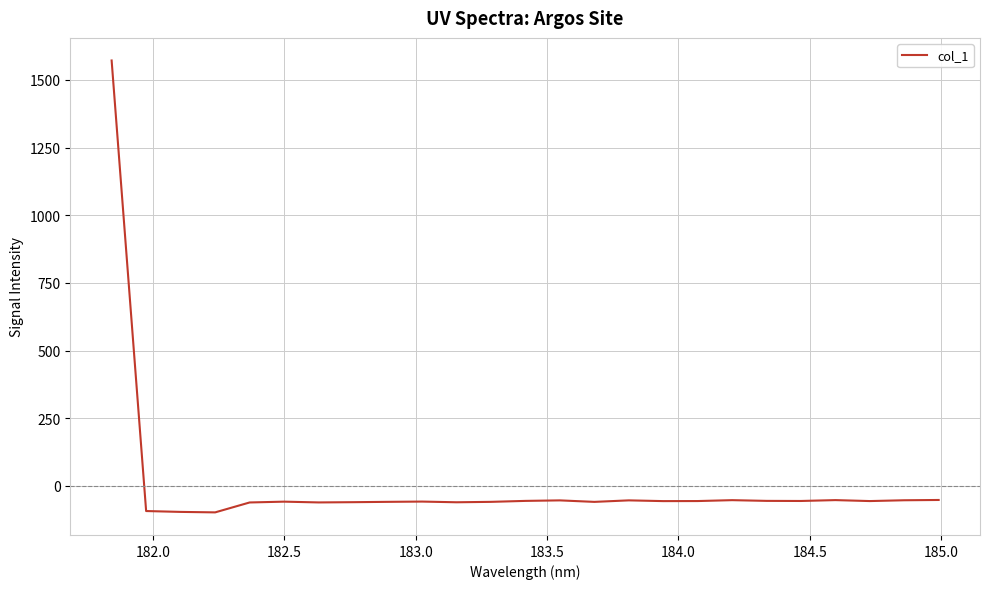

What is the smallest value displayed?

-98.0